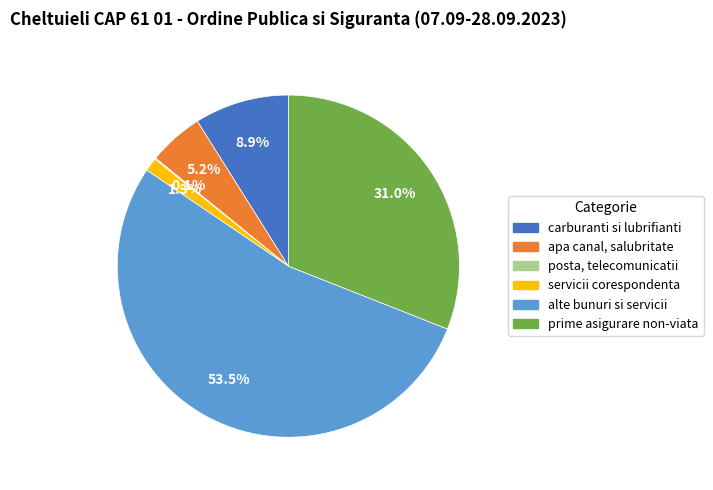

To the nearest percent, what is the average slice percentage?

17%